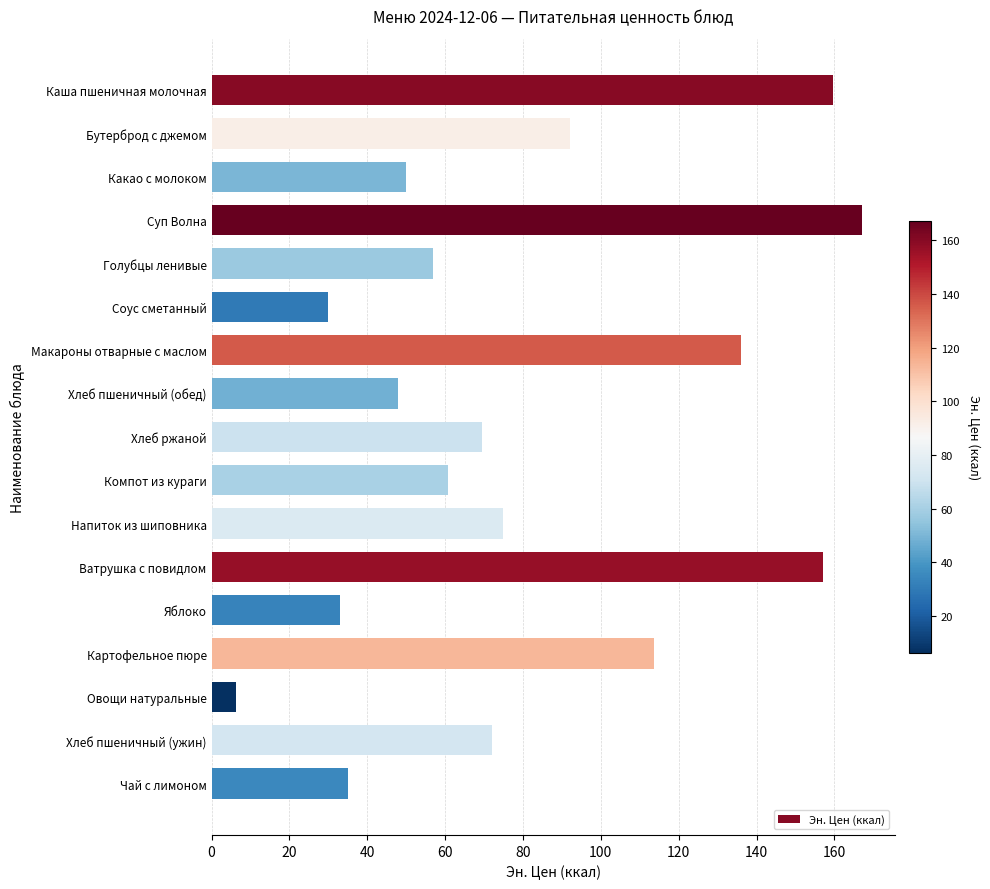

What position from the bottom is Компот из кураги?

8